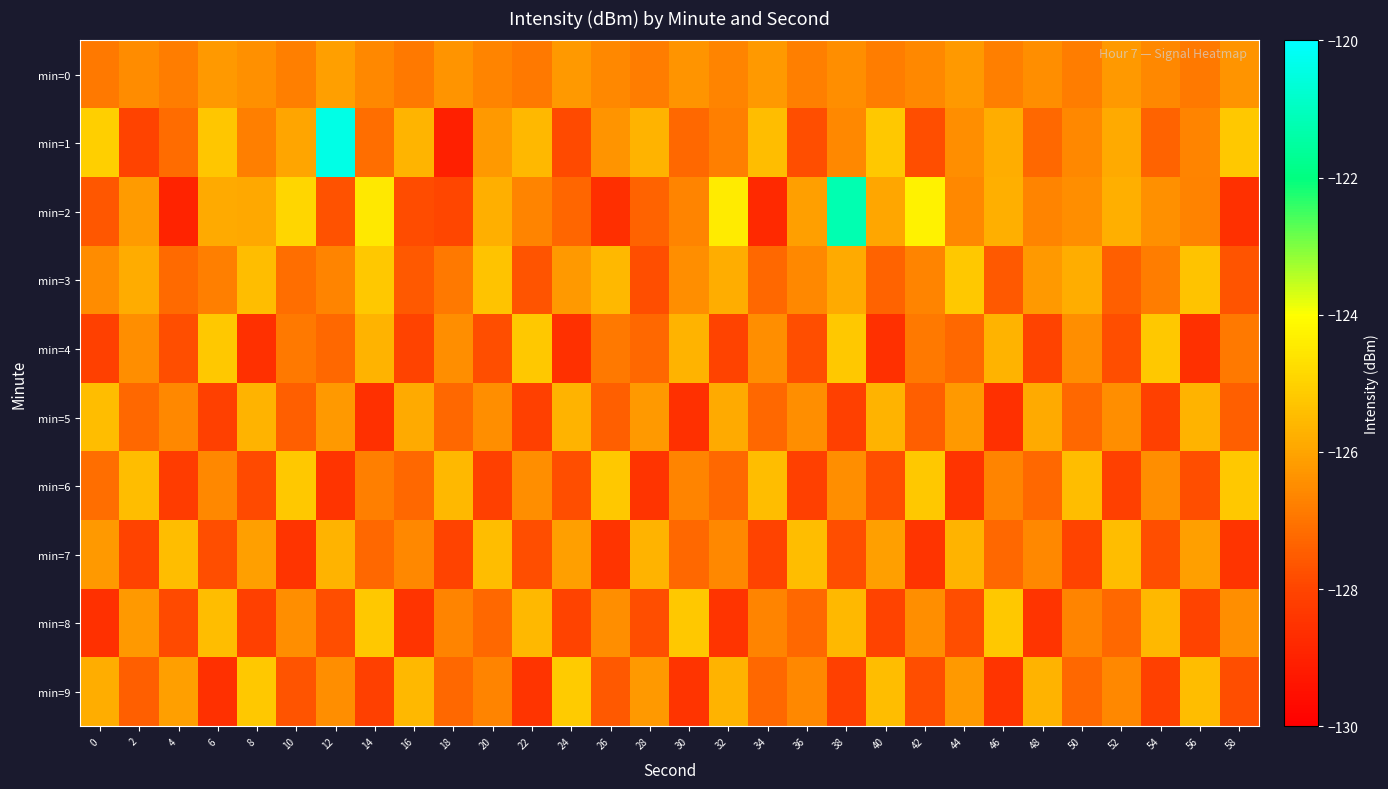

What is the smallest value displayed?

-129.0